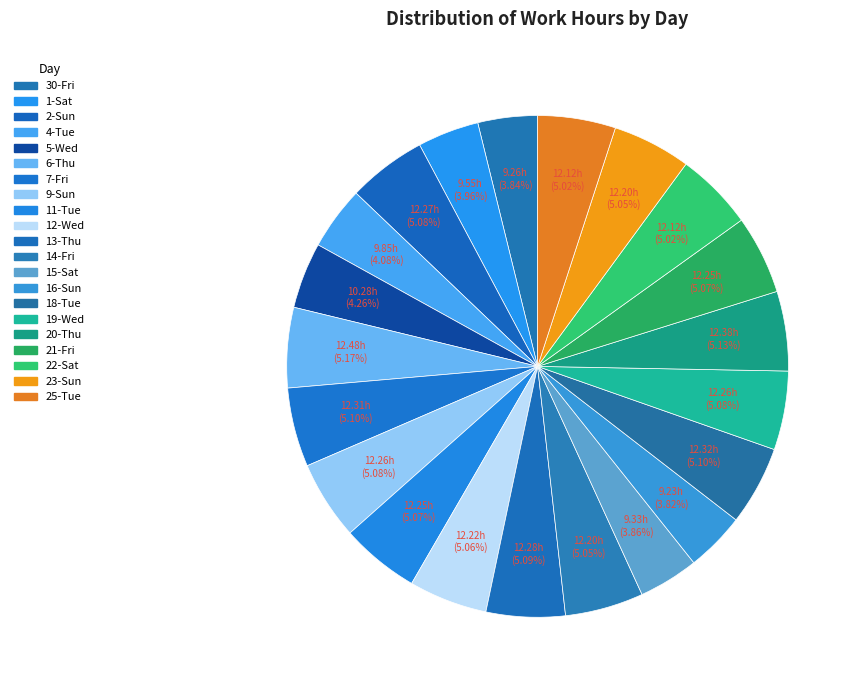

To the nearest percent, what is the average slice percentage?

5%